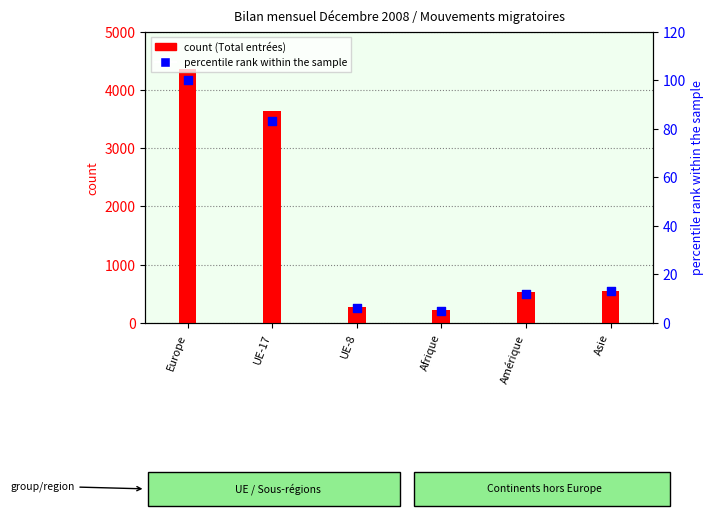

Which series has the largest total across all categories?

col_2 (Total entrées)